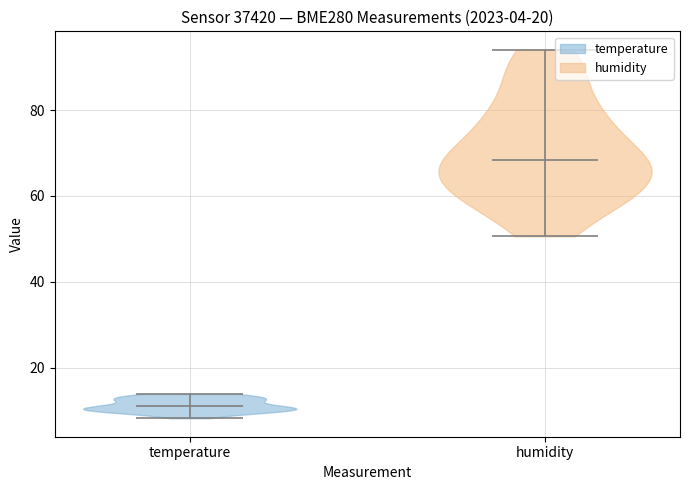

Which violin has the highest median line?

humidity